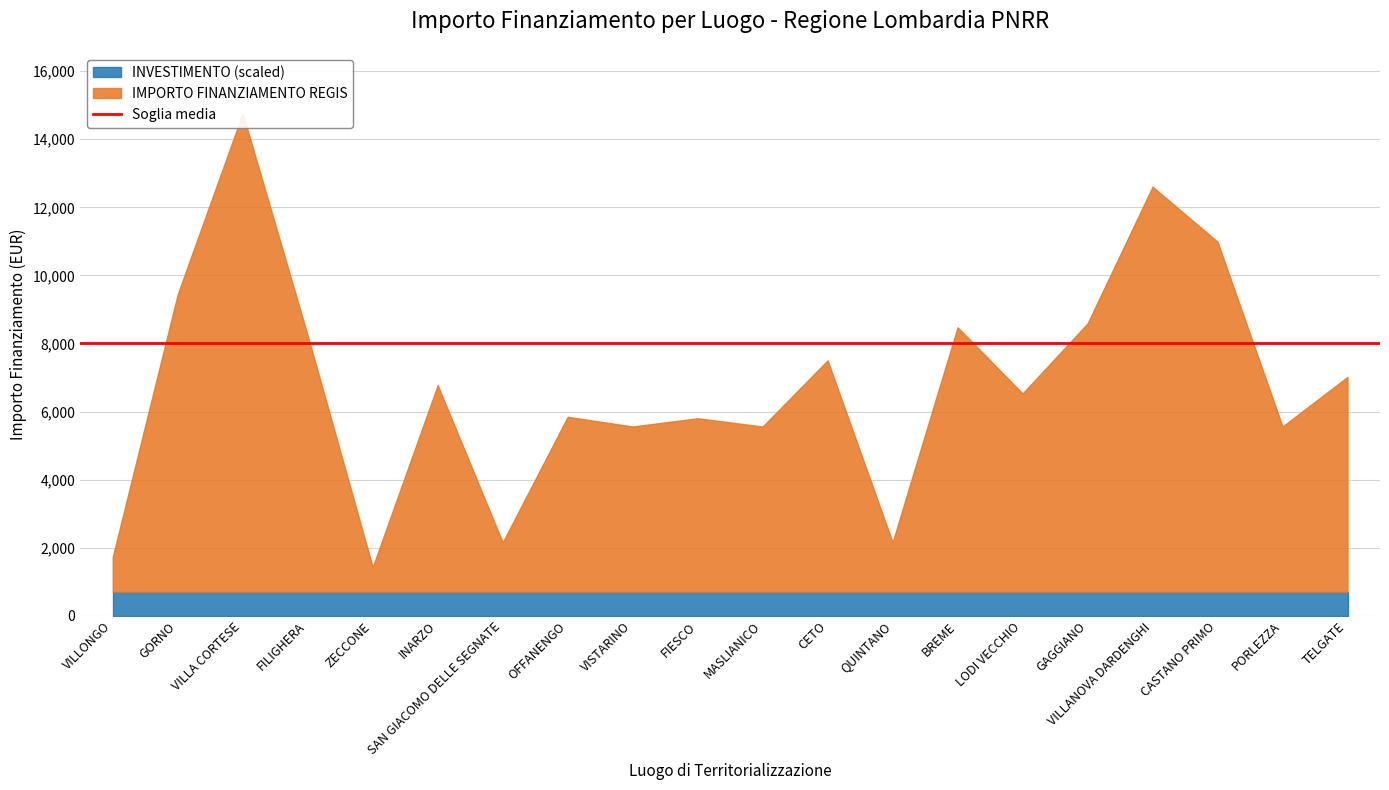

What is the lowest value of the IMPORTO FINANZIAMENTO REGIS series?

729.0